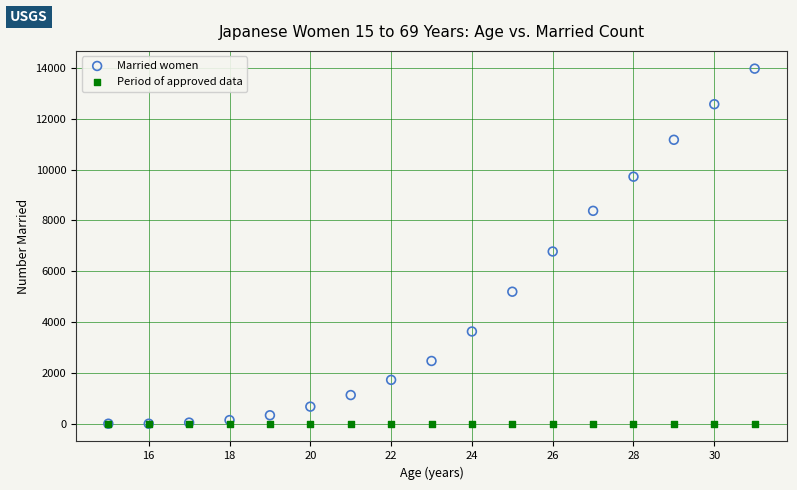

Across all series, what Y value is closest to 6989?

6779